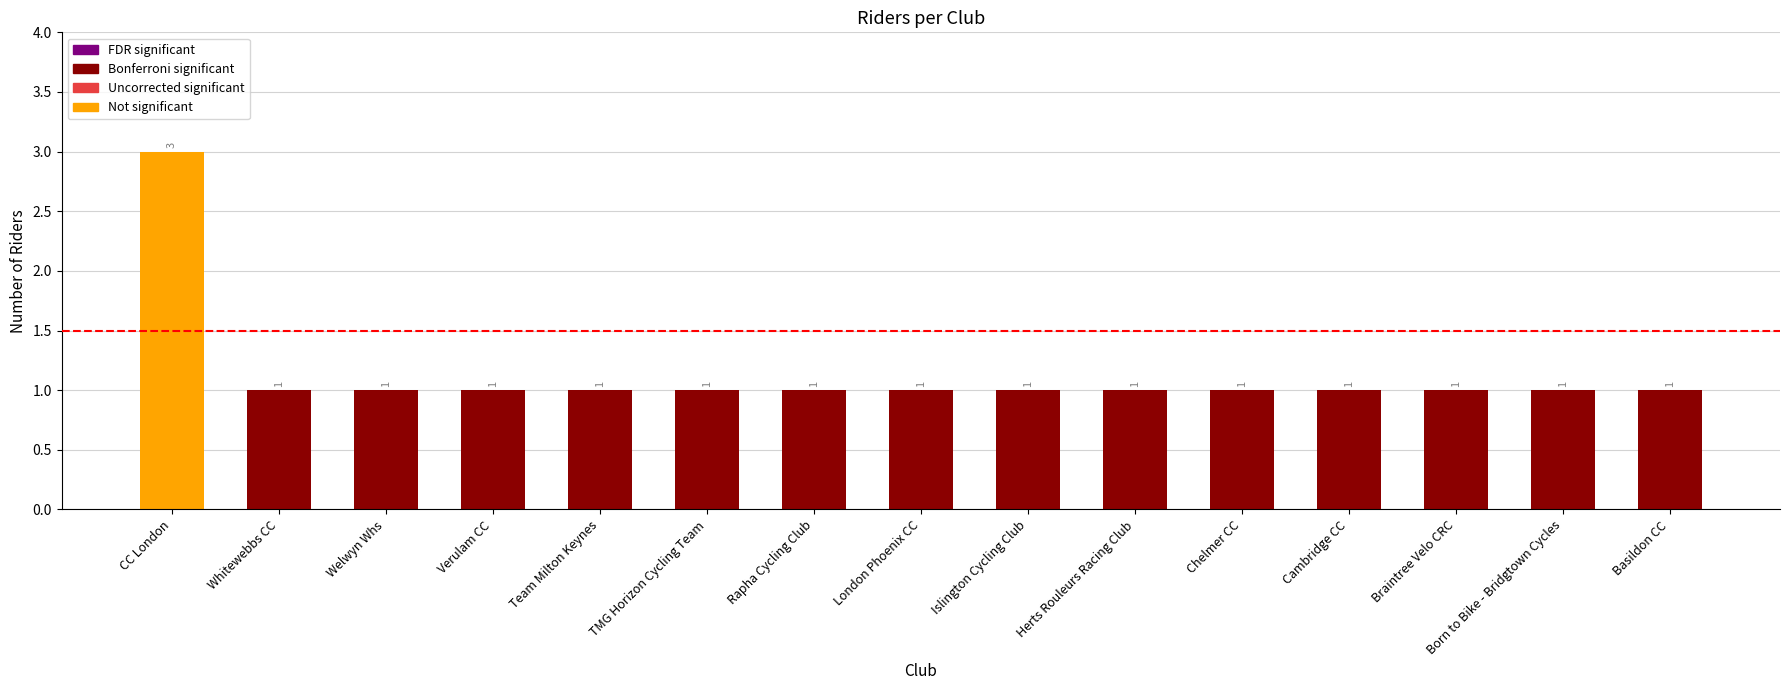

How many values are between 1 and 2?

14